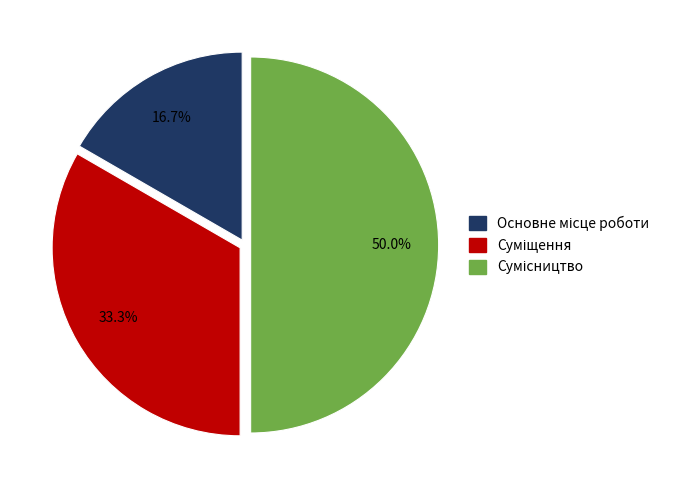

Rank the categories by value from lowest to highest.

Основне місце роботи, Суміщення, Сумісництво